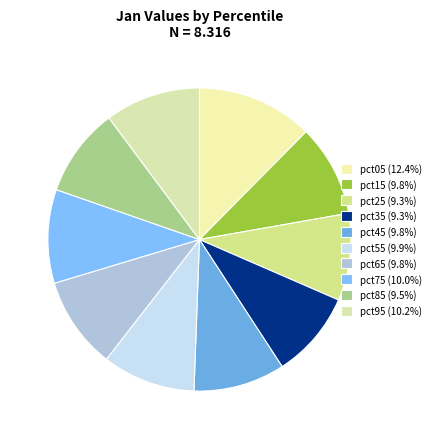

Combined, what portion of the pie is pct35 and pct65?

19.1%